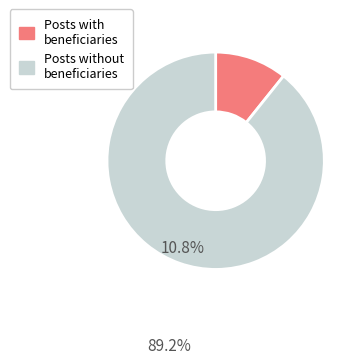

Is there any slice that represents more than half of the pie?

Yes